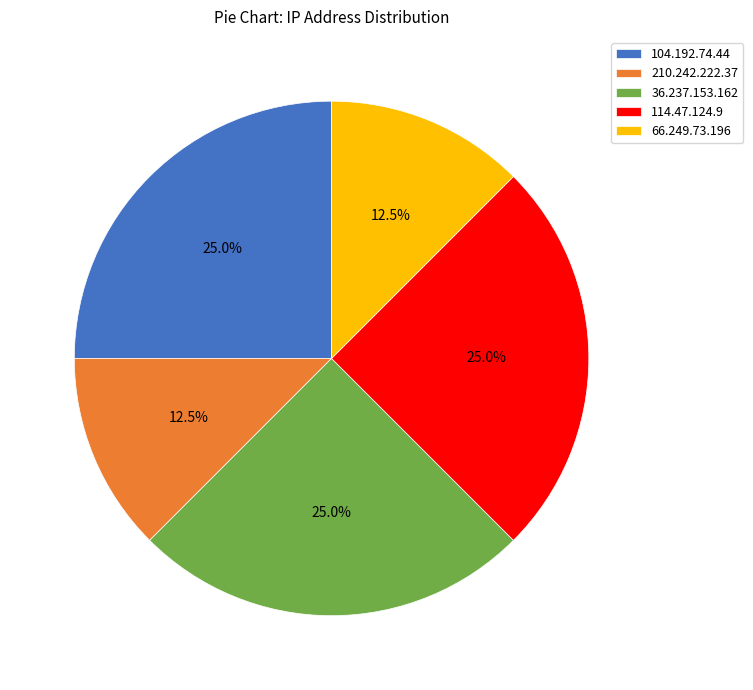

Combined, do 210.242.222.37 and 66.249.73.196 account for over 50%?

No